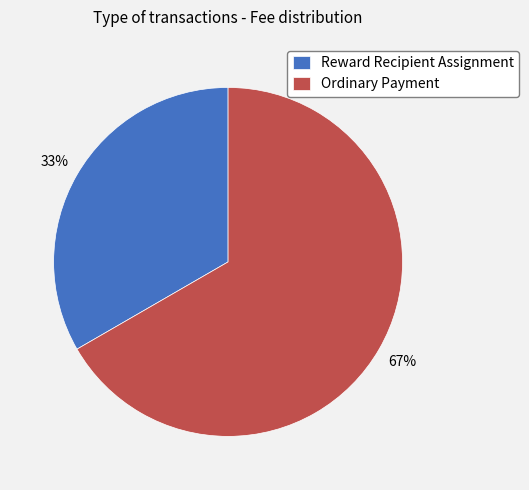

Do Reward Recipient Assignment and Ordinary Payment together represent more than half of the pie?

Yes